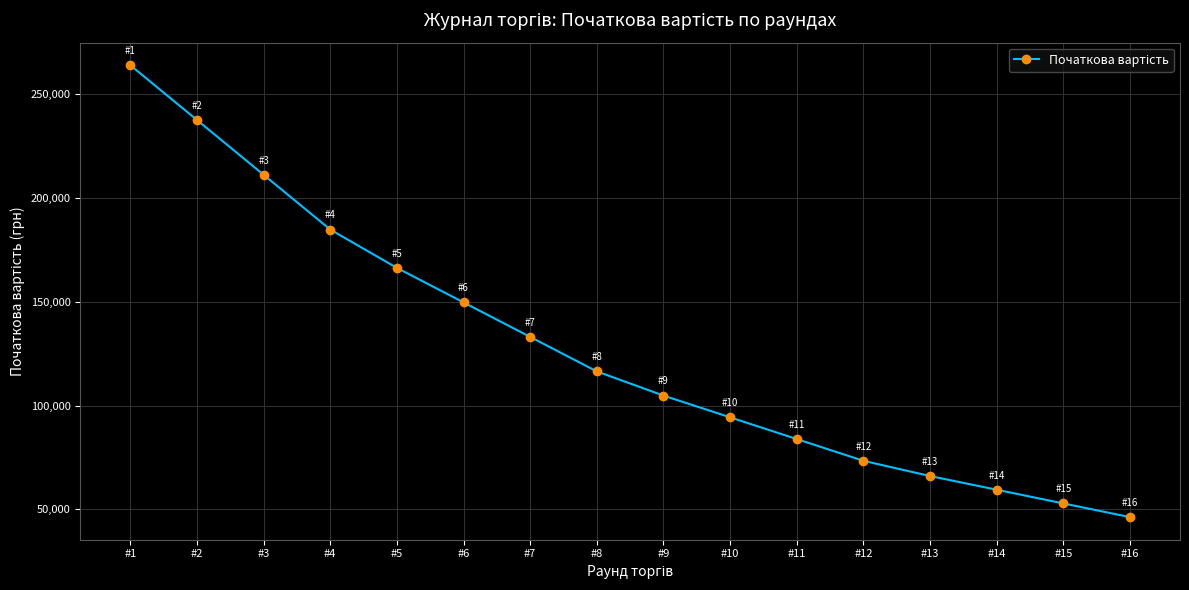

Reading left to right, list all the values displayed in this chart.

264042.2	237638.0	211233.8	184829.6	166346.6	149711.9	133077.3	116442.6	104798.4	94318.5	83838.7	73358.9	66023.0	59420.7	52818.4	46216.1